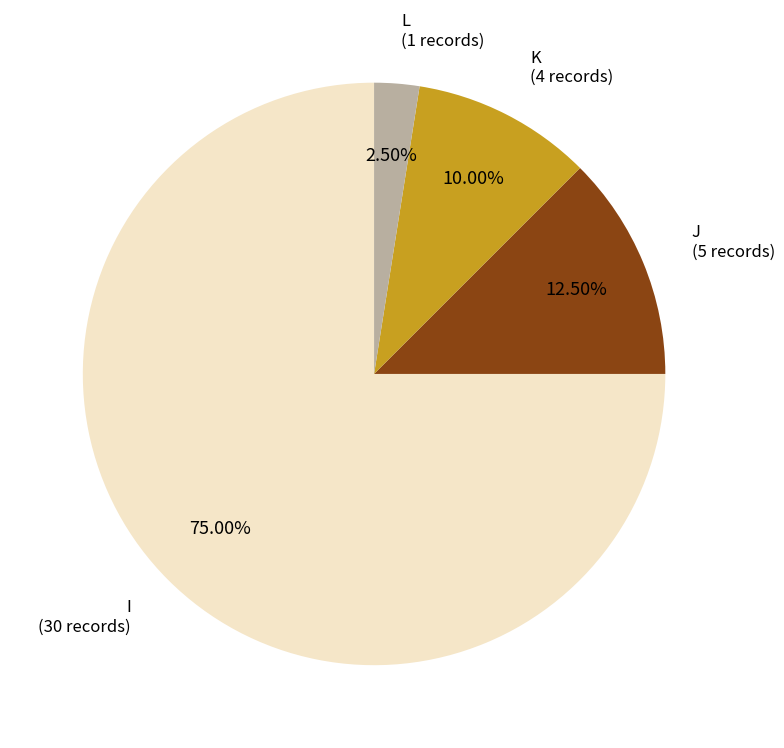

To the nearest percent, what portion does K represent?

10%